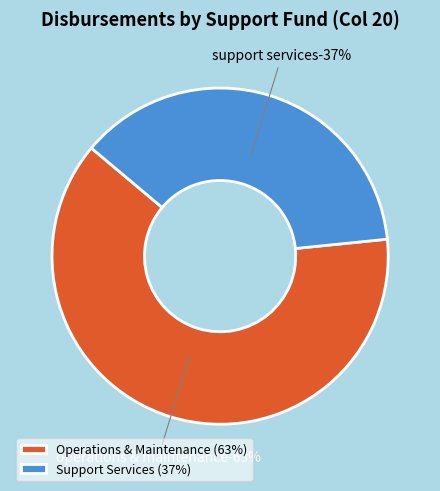

Is it true that Community Services is 0% of the pie?

True